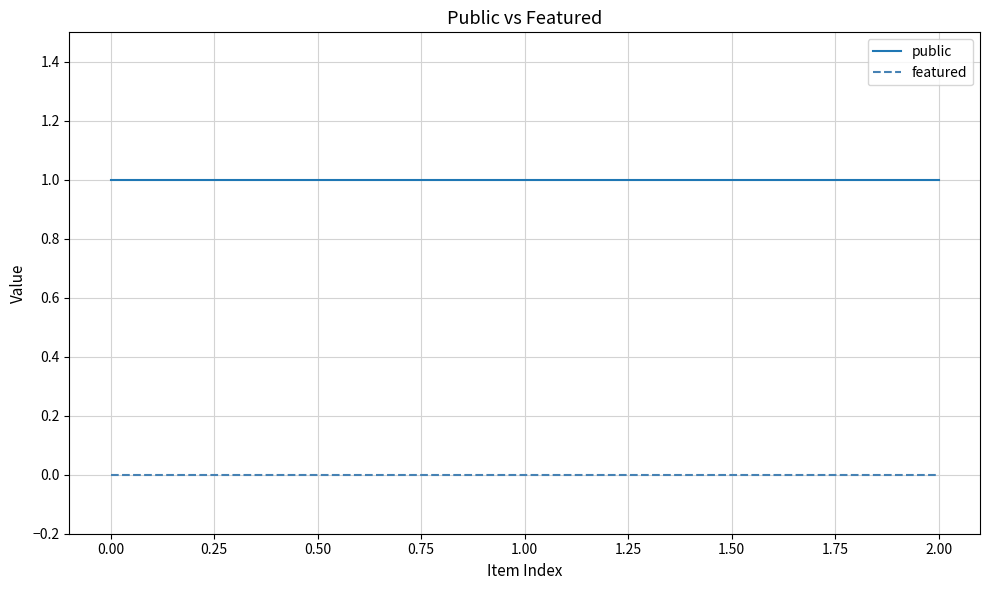

What position from the right is 2.00?

1